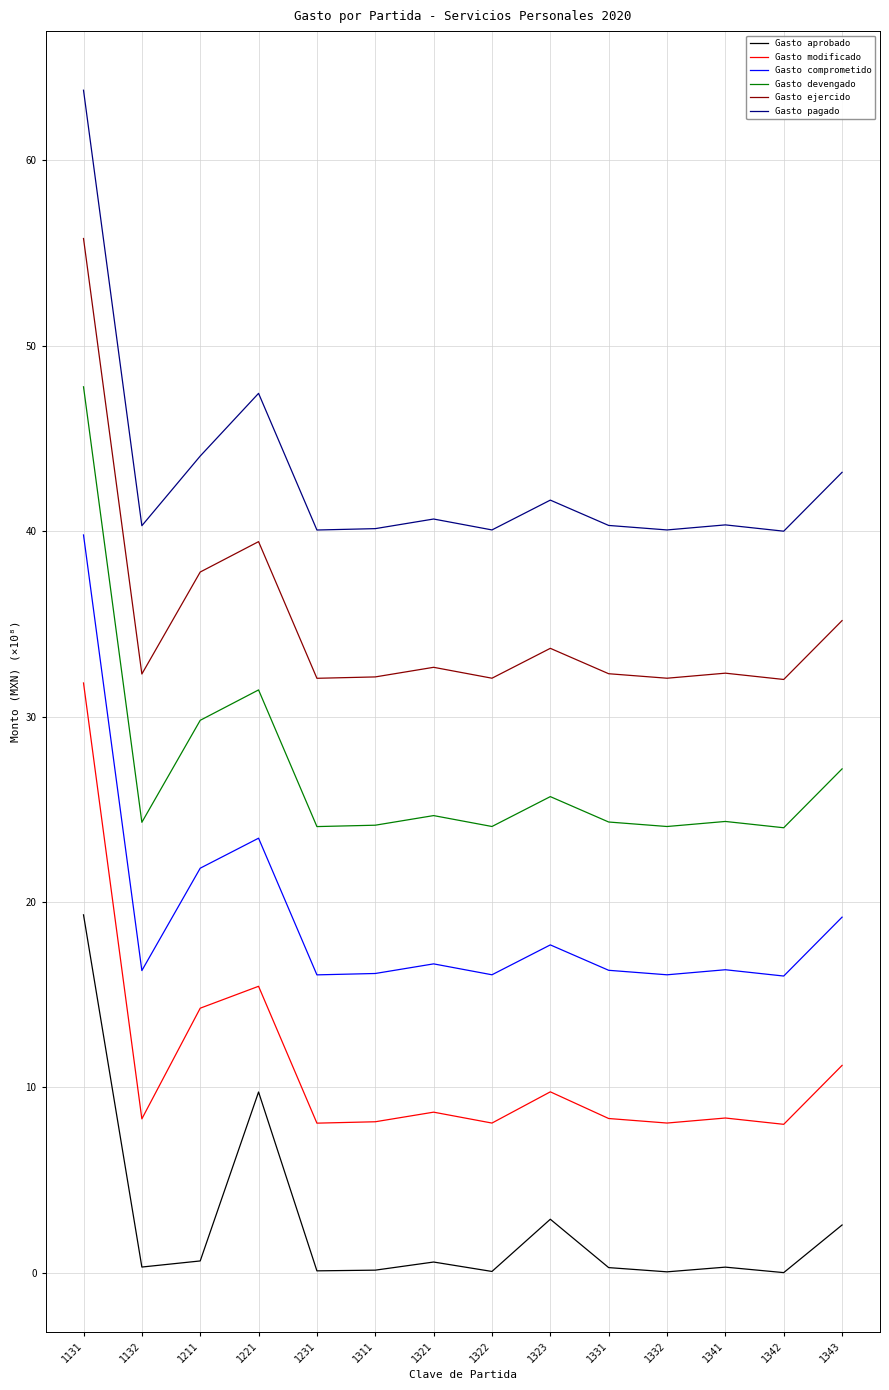

How many lines are shown in the chart?

6